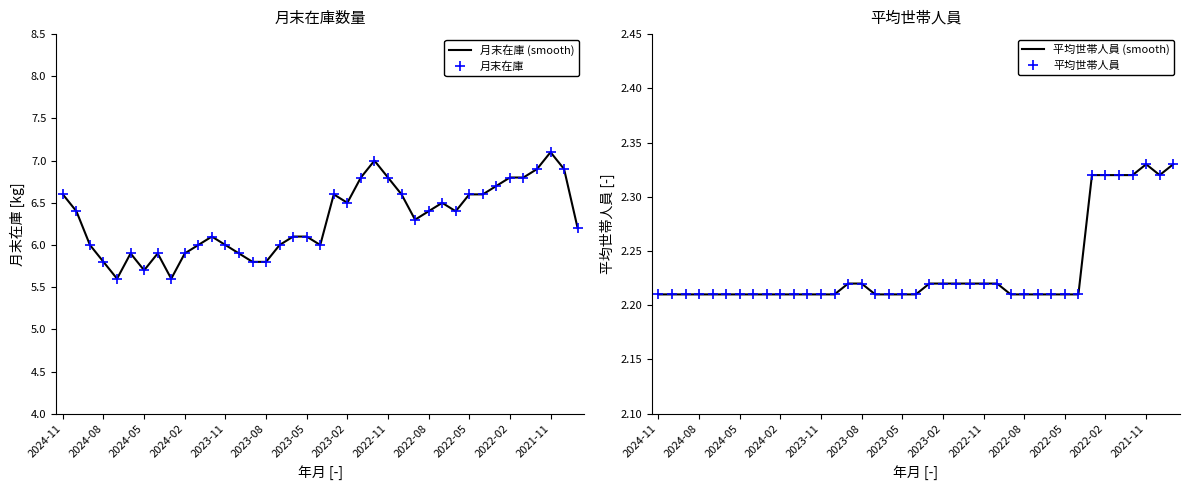

How many 平均世帯人員 values are between 2 and 3?

39